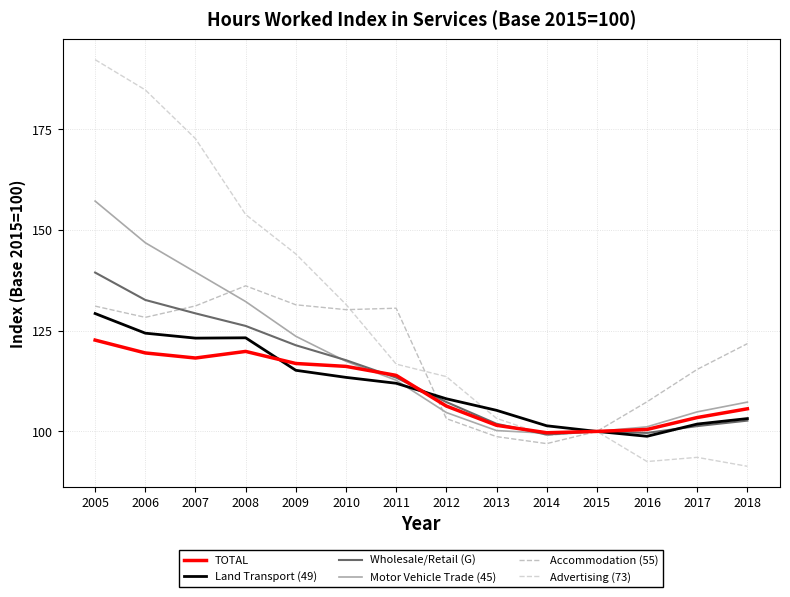

How many lines are shown in the chart?

6